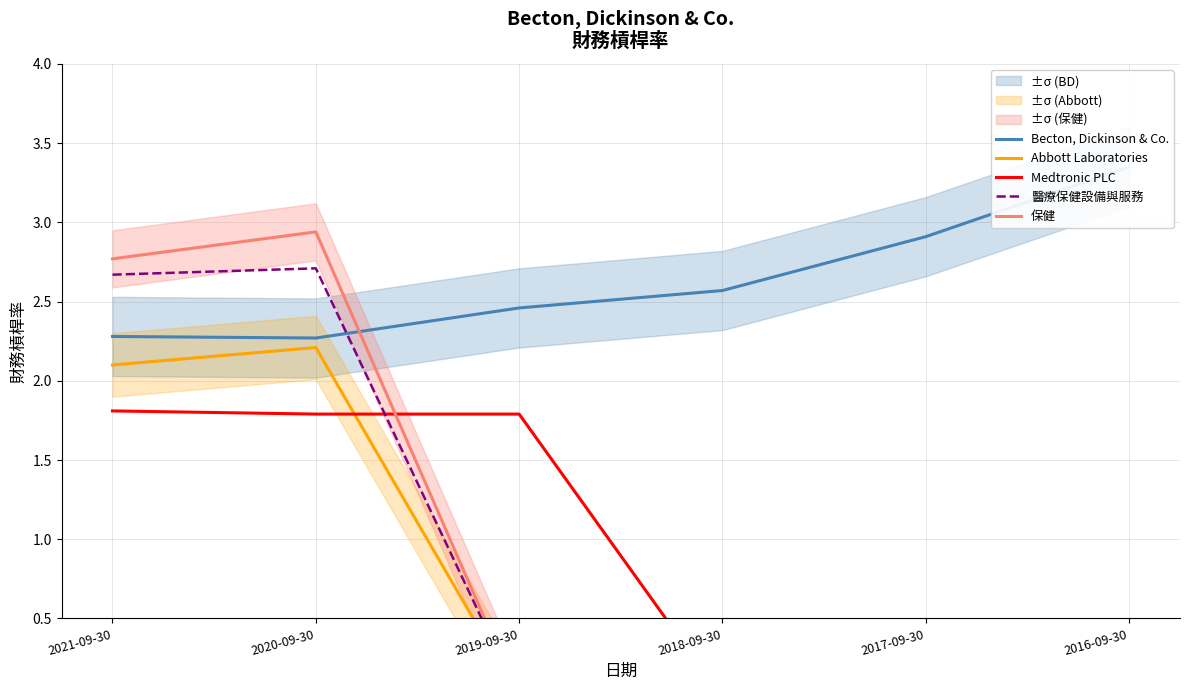

Rank the series by their maximum value, from highest to lowest.

Becton, Dickinson & Co., 保健, 醫療保健設備與服務, Abbott Laboratories, Medtronic PLC